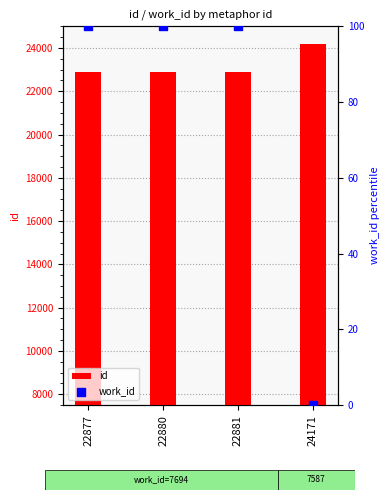

At which category is the sum across all series the highest?

24171